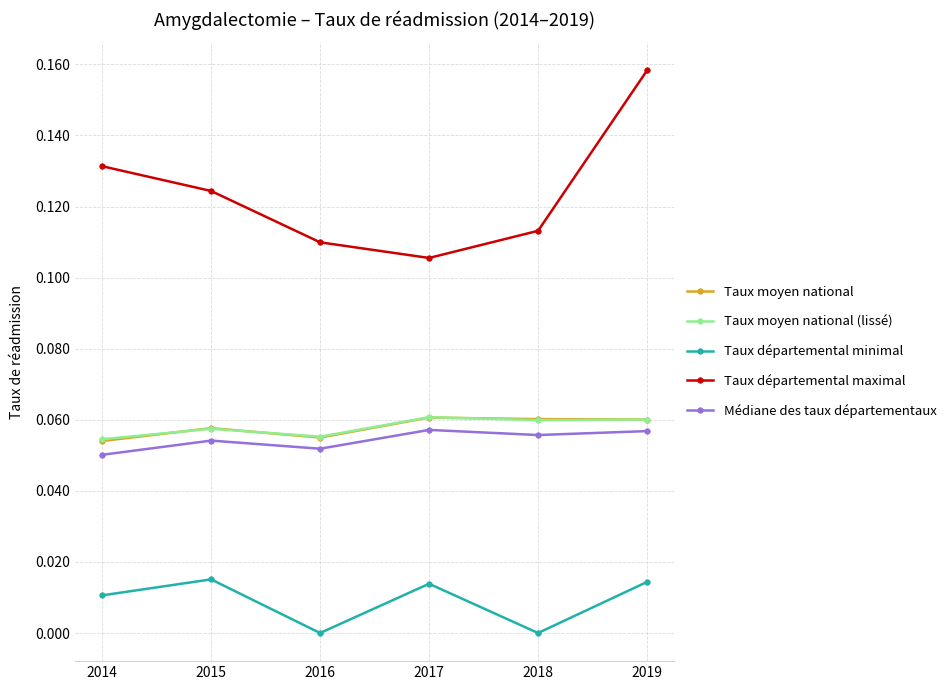

At which category is the sum across all series the highest?

2019